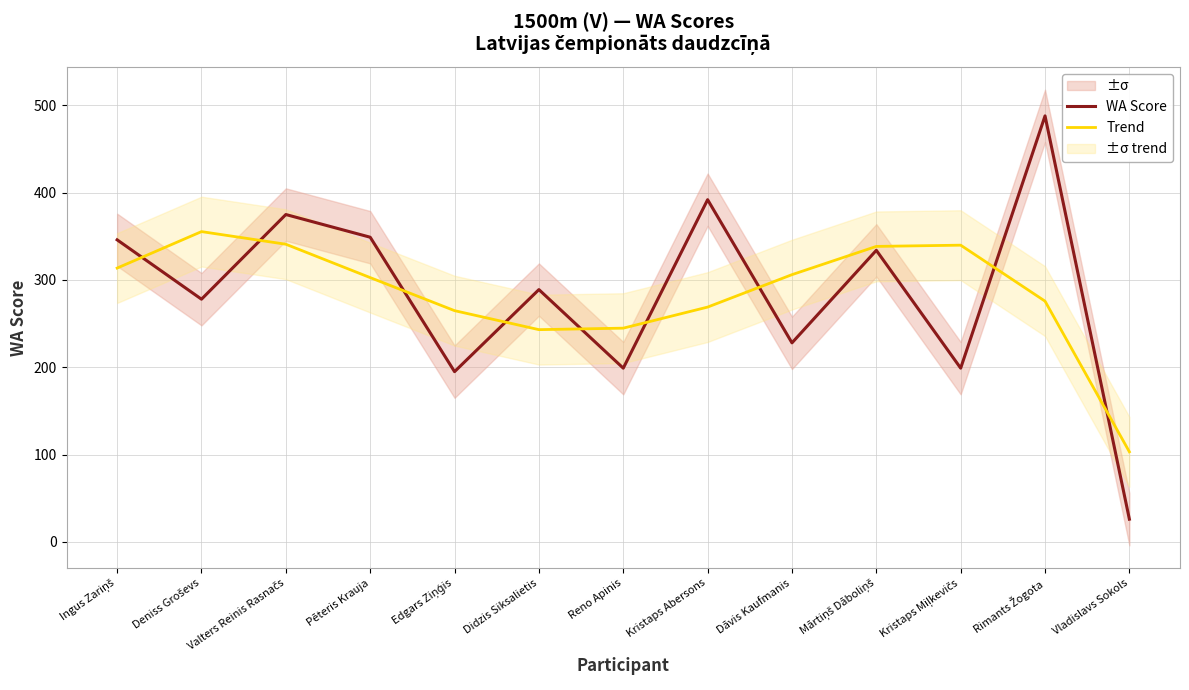

Reading left to right, transcribe all the data shown in this chart.

WA Score: 346.0	278.0	375.0	349.0	195.0	289.0	199.0	392.0	228.0	334.0	199.0	488.0	26.0
Trend: 313.7	355.4	341.0	302.7	264.9	243.1	244.8	269.0	306.1	338.5	339.9	275.8	103.2